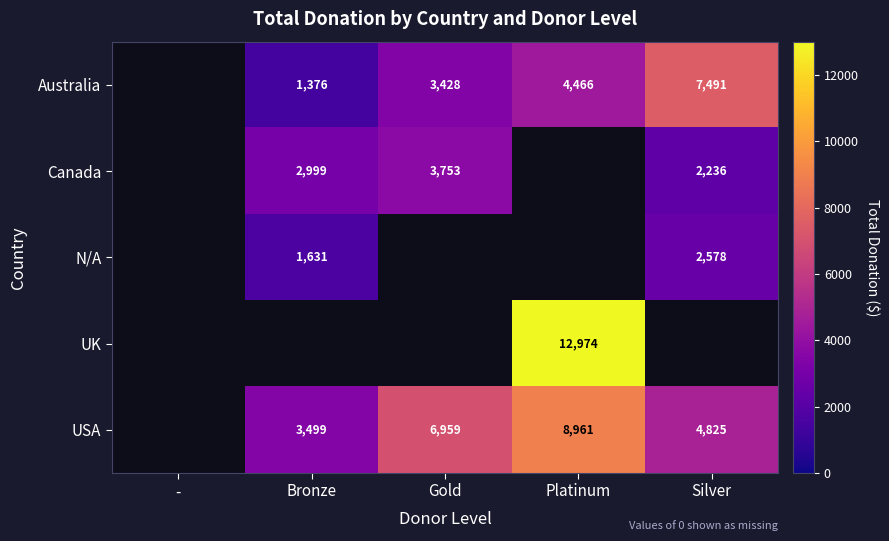

What is the minimum value shown in the chart?

1376.0